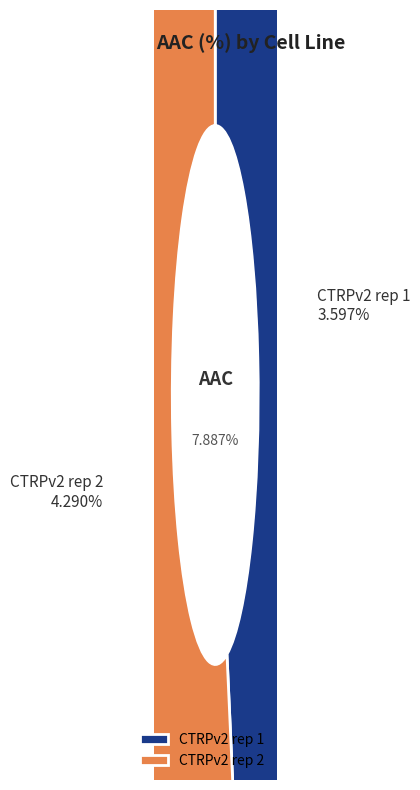

Is it true that CTRPv2 rep 2 is 48% of the pie?

False